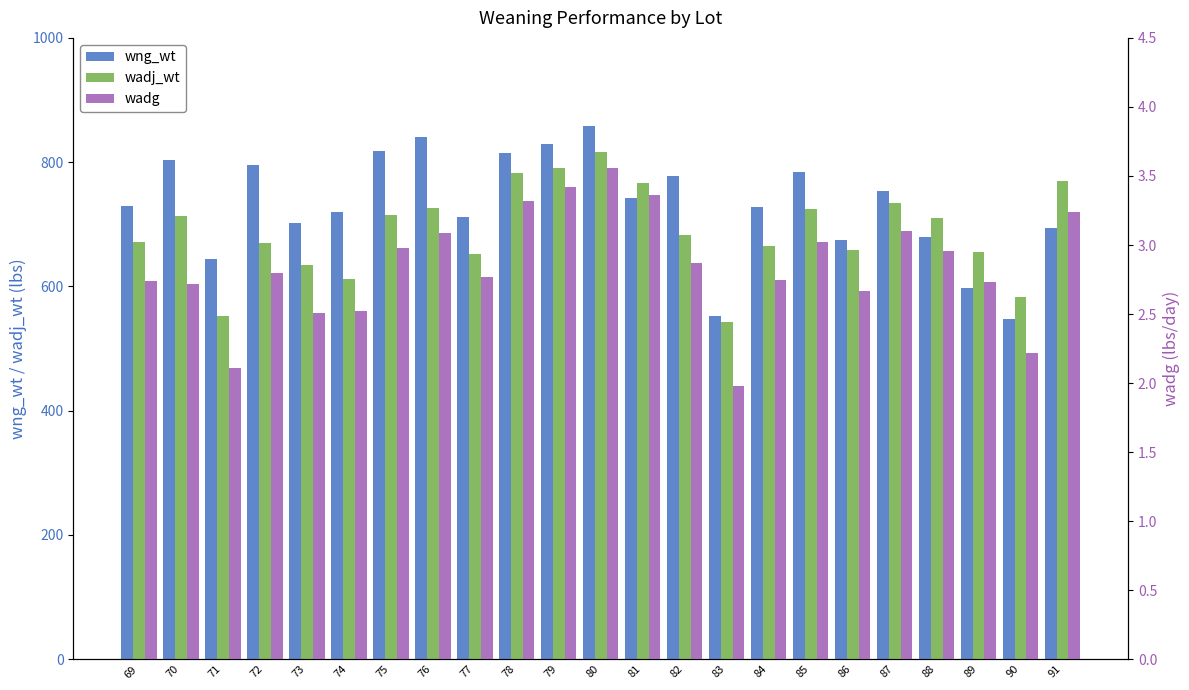

How many bars are there in each group?

3